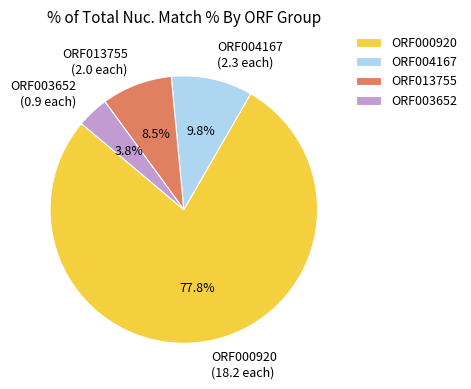

What portion of the pie excludes ORF004167 (2.3 each)?

90.2%